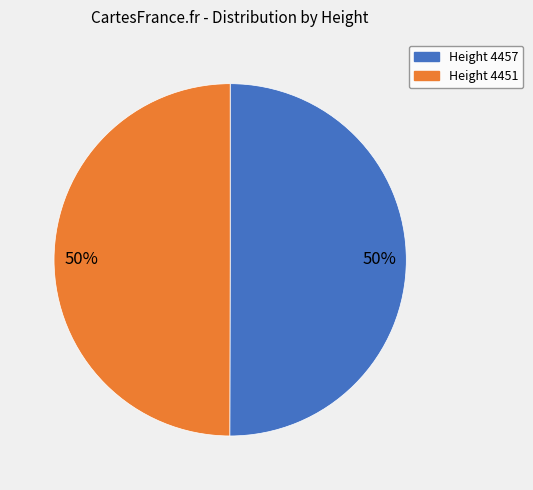

To the nearest percent, what is the average slice percentage?

50%